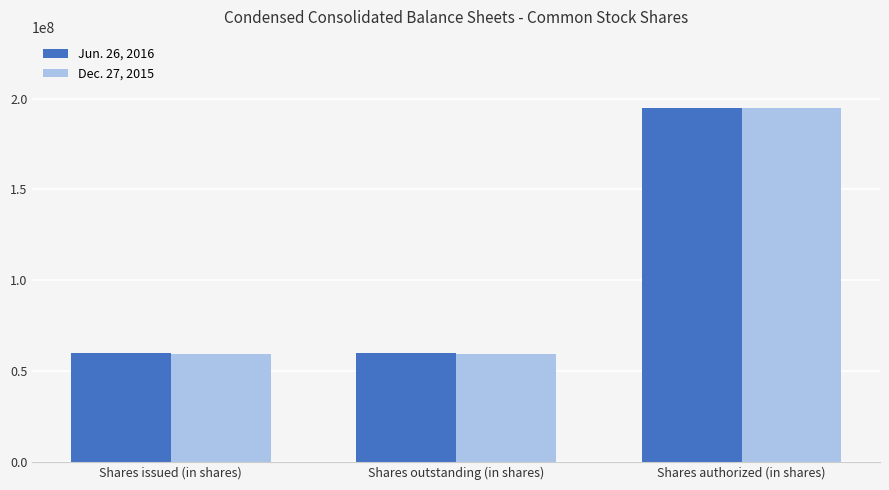

True or false: Dec. 27, 2015 has a value of 80963931 at Shares issued (in shares).

False